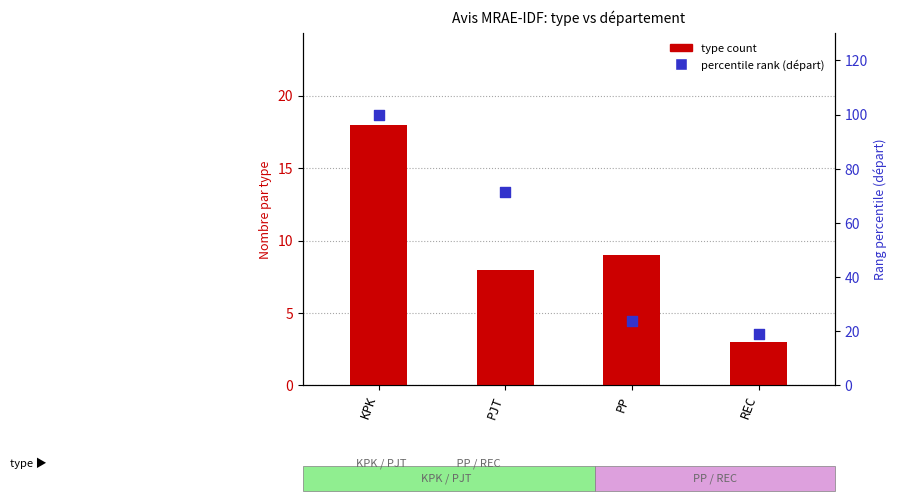

Which series contains the highest Y value?

percentile rank (départ)